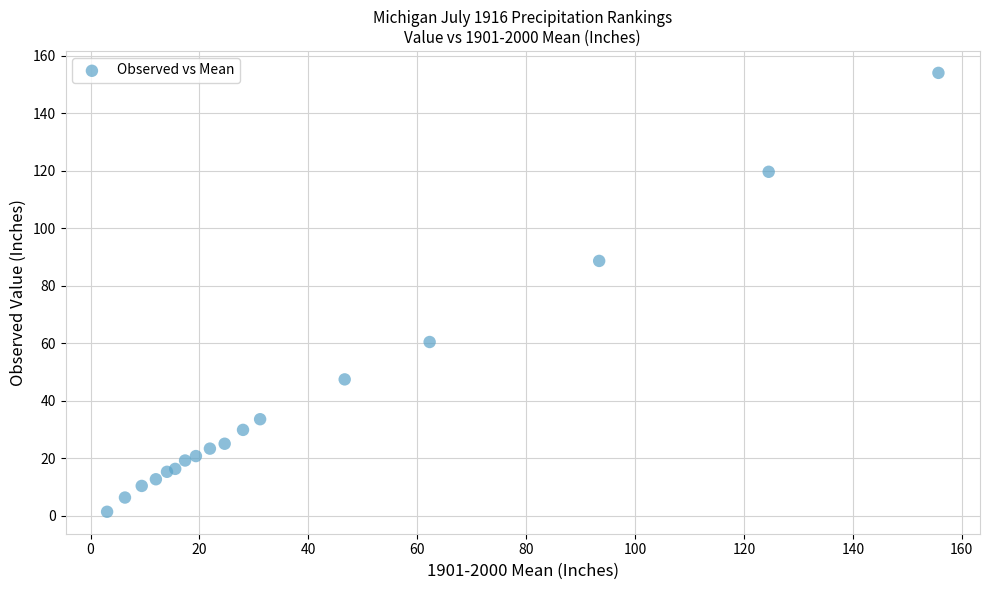

What Y value in the scatter plot is closest to 77?

88.6